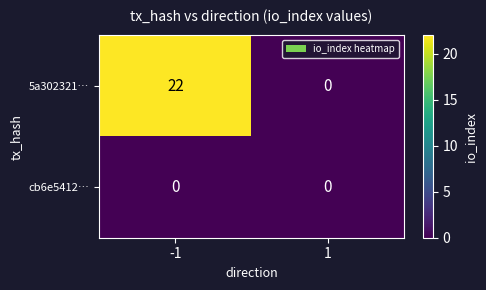

Between -1 and 1, which series saw the biggest shift?

5a302321…